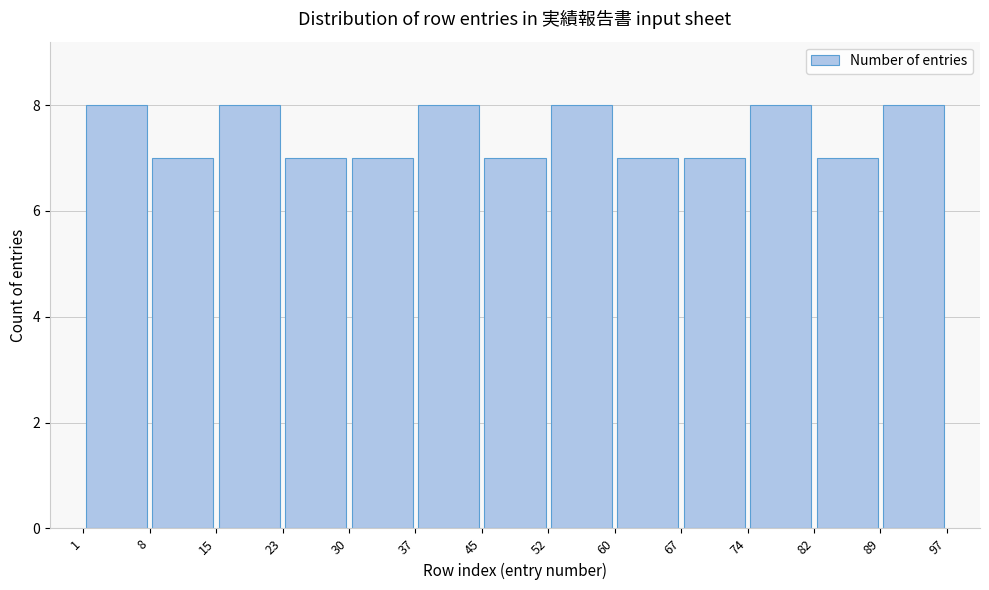

Reading left to right, list every bar in this chart as the range it spans on the x-axis followed by its height. The values are not printed on the chart, so give them approximately, as read against the axis.

1 to 8: 8
8 to 15: 7
15 to 23: 8
23 to 30: 7
30 to 37: 7
37 to 45: 8
45 to 52: 7
52 to 60: 8
60 to 67: 7
67 to 74: 7
74 to 82: 8
82 to 89: 7
89 to 97: 8